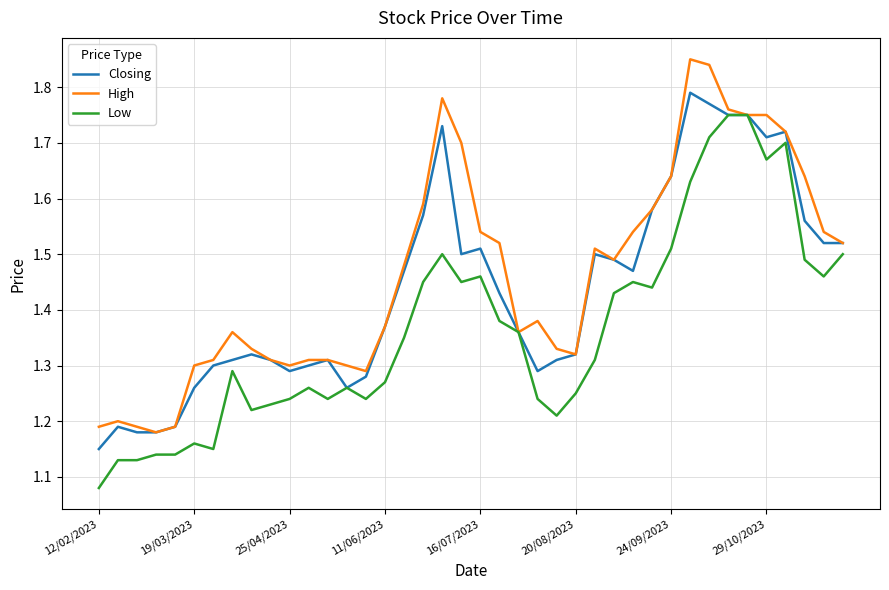

List the series in order of their peak value, lowest first.

Low, Closing, High